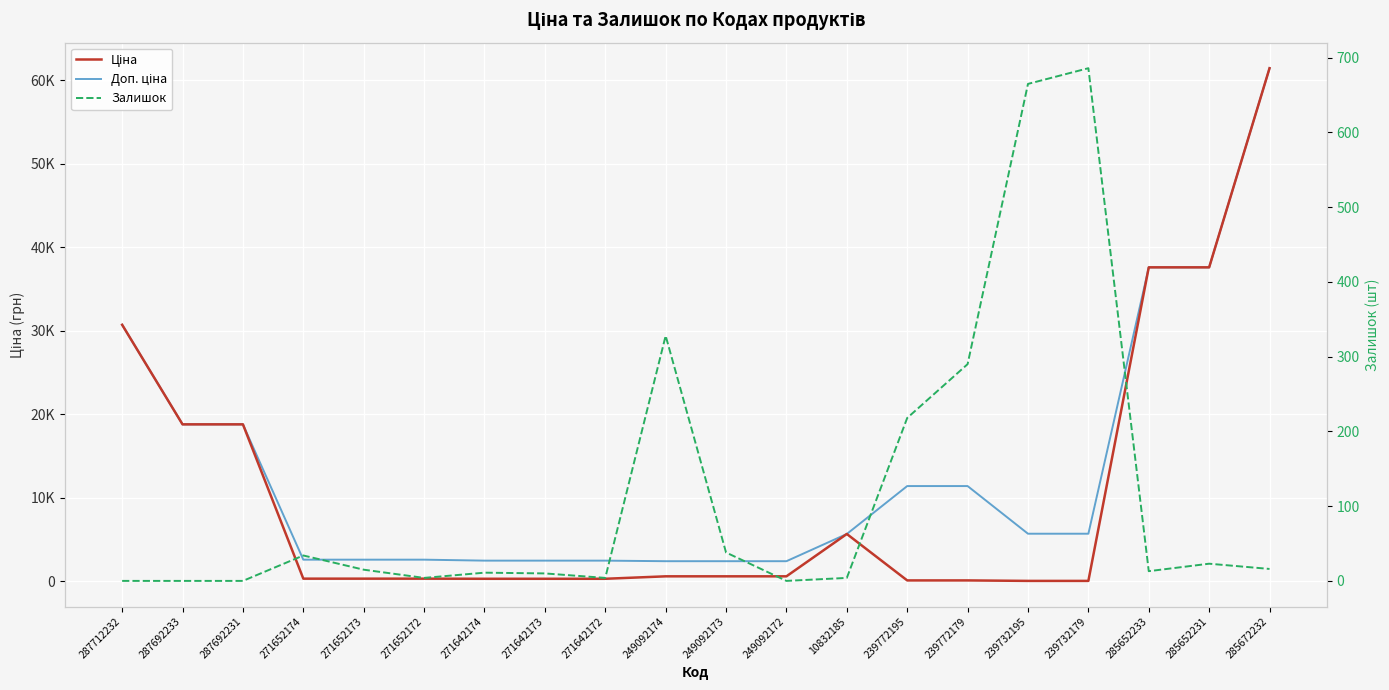

Reading left to right, transcribe all the data shown in this chart.

Ціна: 287712232=30717.1	287692233=18796.8	287692231=18796.8	271652174=324.8	271652173=324.8	271652172=324.8	271642174=310.3	271642173=310.3	271642172=310.3	249092174=603.7	249092173=603.7	249092172=603.7	10832185=5673.8	239772195=114.1	239772179=114.1	239732195=57.0	239732179=57.0	285652233=37593.6	285652231=37593.6	285672232=61434.3
Доп. ціна: 287712232=30717.1	287692233=18796.8	287692231=18796.8	271652174=2598.3	271652173=2598.3	271652172=2598.3	271642174=2482.4	271642173=2482.4	271642172=2482.4	249092174=2414.8	249092173=2414.8	249092172=2414.8	10832185=5673.8	239772195=11410.0	239772179=11410.0	239732195=5705.0	239732179=5705.0	285652233=37593.6	285652231=37593.6	285672232=61434.3
Залишок: 287712232=0.0	287692233=0.0	287692231=0.0	271652174=34.0	271652173=15.0	271652172=4.0	271642174=11.0	271642173=10.0	271642172=4.0	249092174=328.0	249092173=38.0	249092172=0.0	10832185=4.0	239772195=218.0	239772179=290.0	239732195=665.0	239732179=686.0	285652233=13.0	285652231=23.0	285672232=16.0